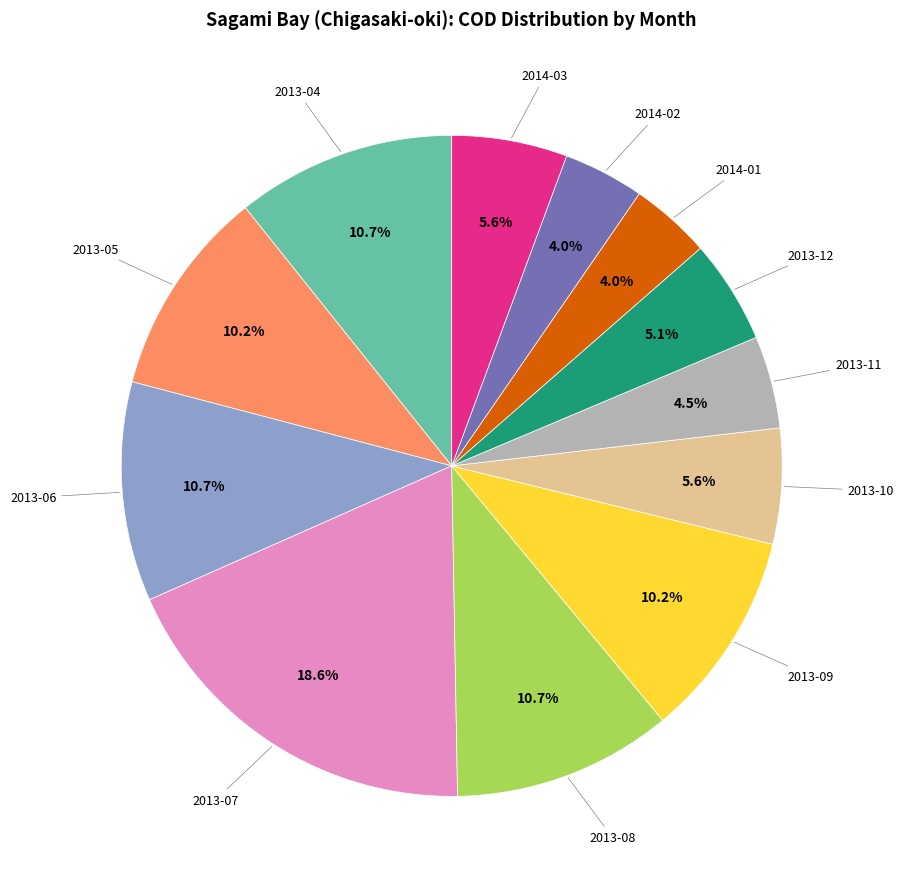

Is there any slice that represents more than half of the pie?

No